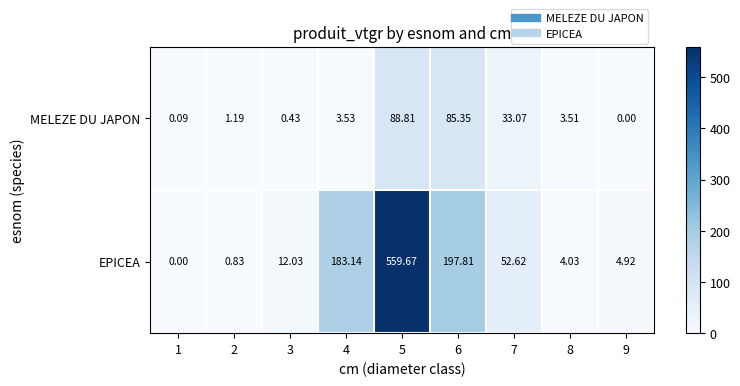

List the series in order of their peak value, highest first.

EPICEA, MELEZE DU JAPON